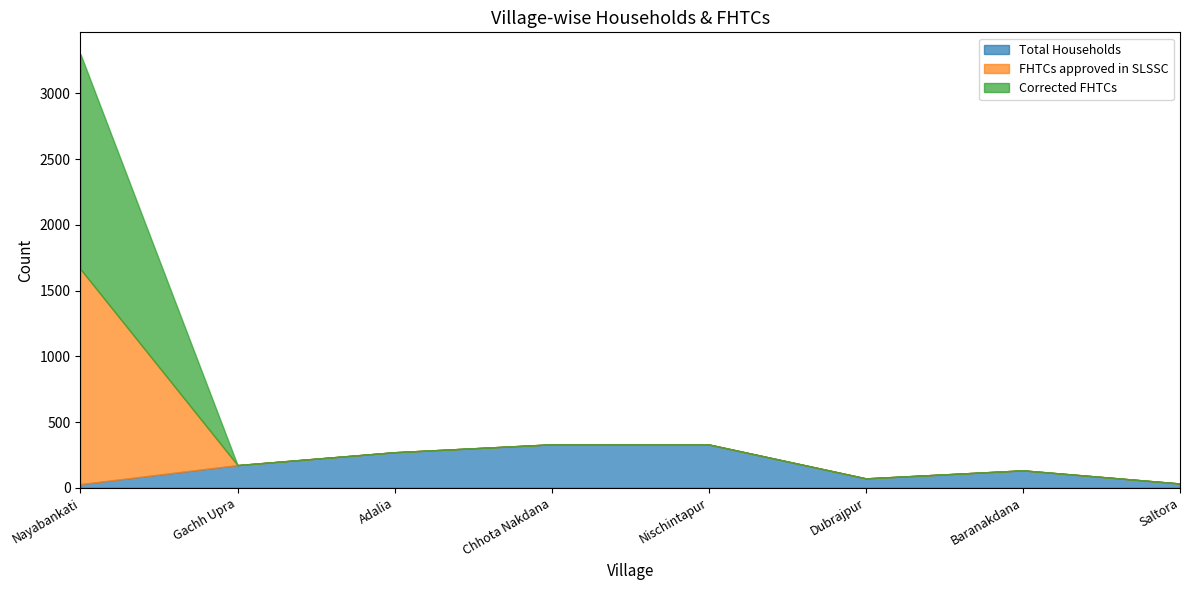

Reading right to left, list all the values displayed in this chart.

Total Households: Saltora=33	Baranakdana=133	Dubrajpur=72	Nischintapur=330	Chhota Nakdana=331	Adalia=271	Gachh Upra=173	Nayabankati=28
FHTCs approved in SLSSC: Saltora=0	Baranakdana=0	Dubrajpur=0	Nischintapur=0	Chhota Nakdana=0	Adalia=0	Gachh Upra=0	Nayabankati=1636
Corrected FHTCs: Saltora=0	Baranakdana=0	Dubrajpur=0	Nischintapur=0	Chhota Nakdana=0	Adalia=0	Gachh Upra=0	Nayabankati=1636